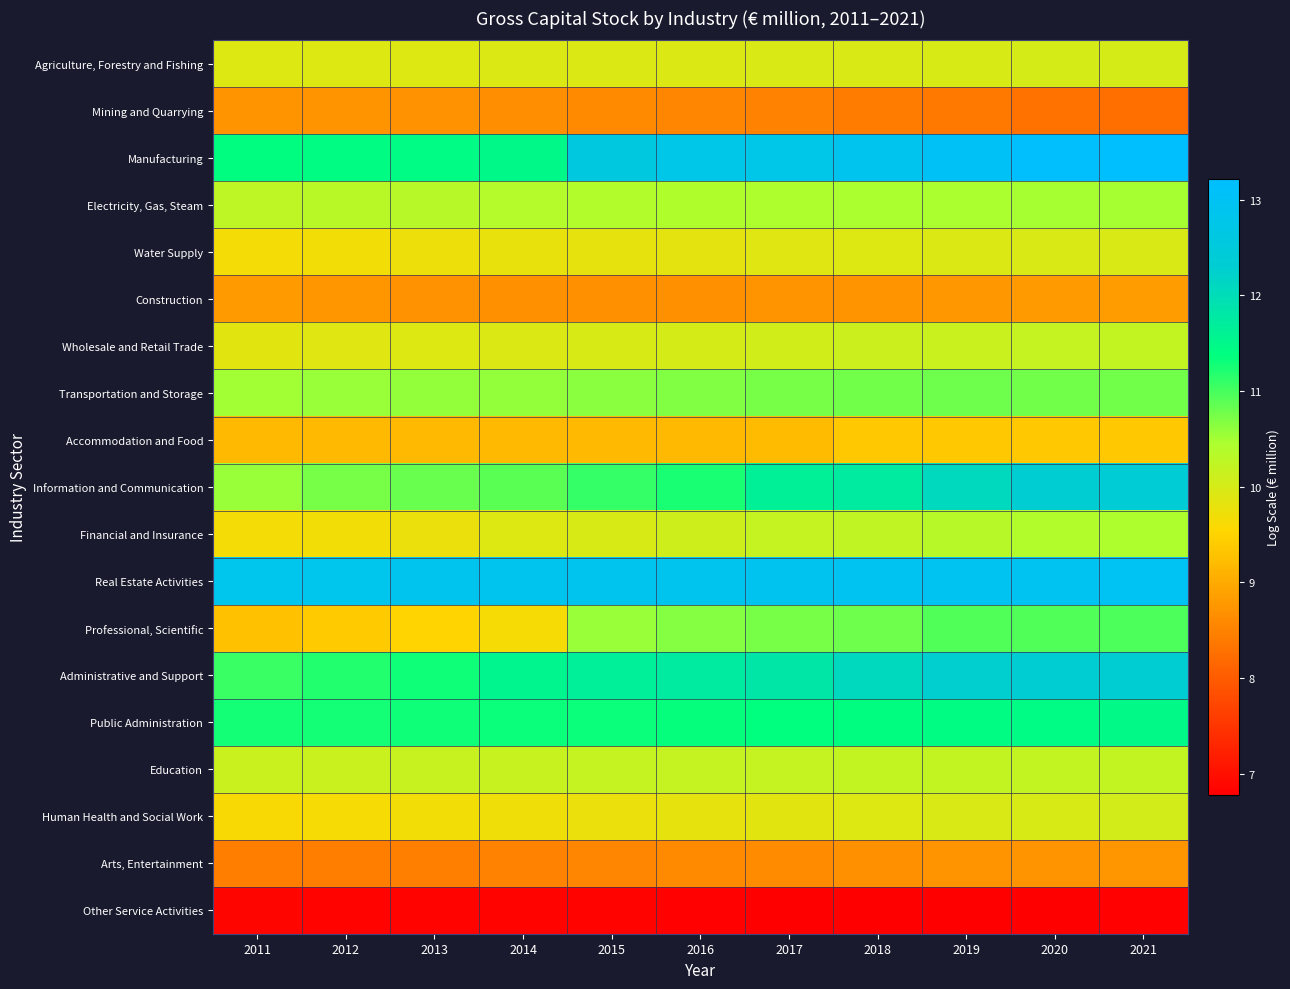

At which category does the chart reach its peak across all series?

2021